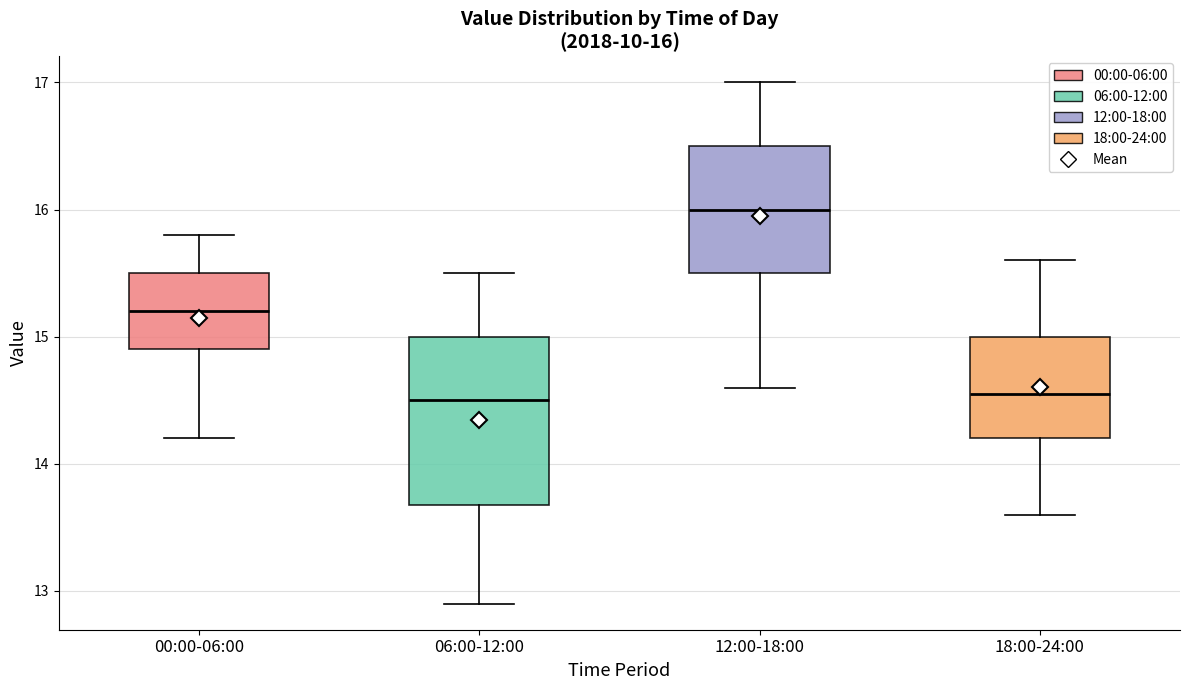

Which box's median line is the highest?

12:00-18:00